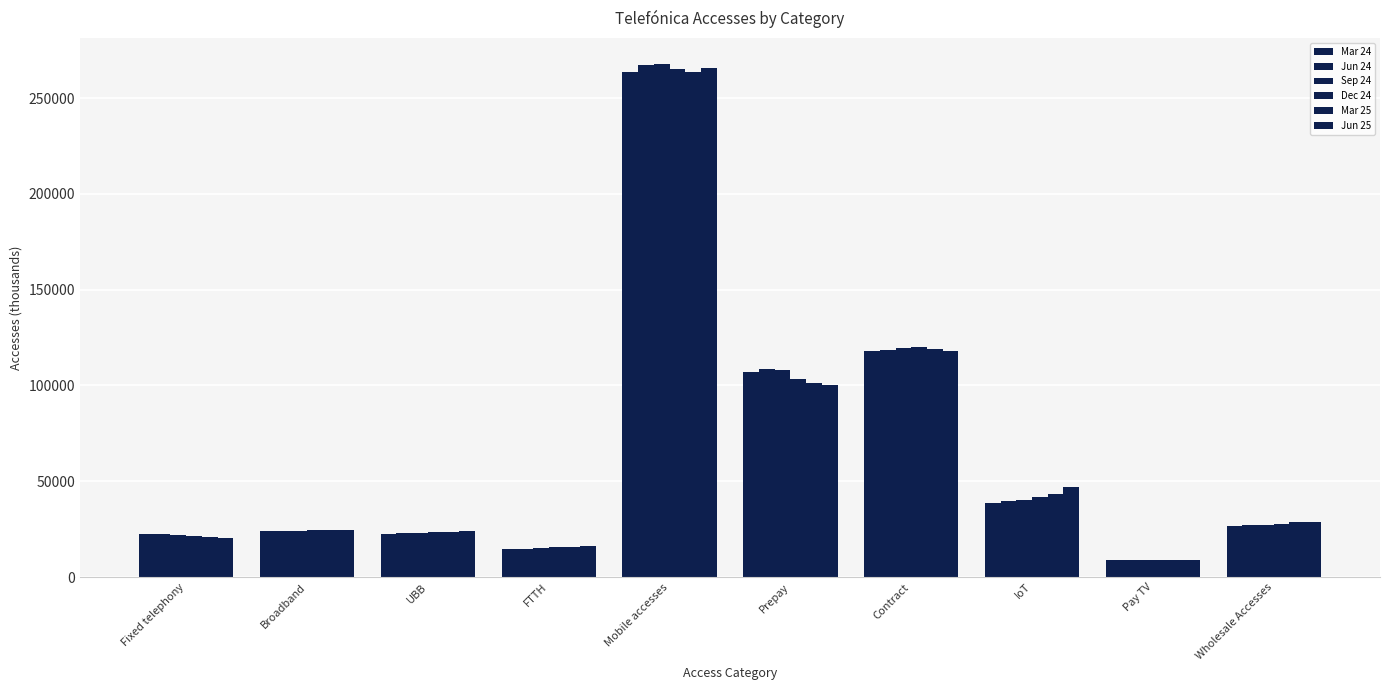

What is the label of the 6th bar from the left?

Prepay